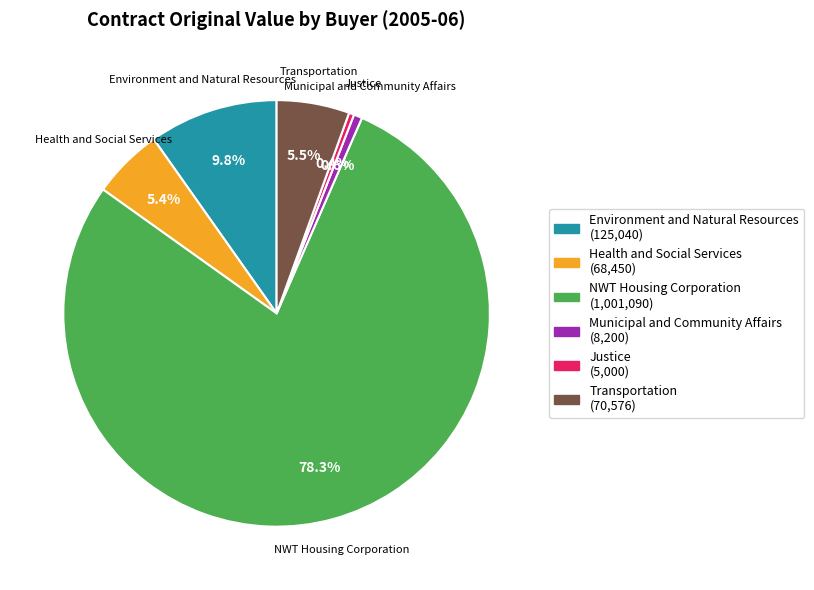

Does any single category account for the majority?

Yes